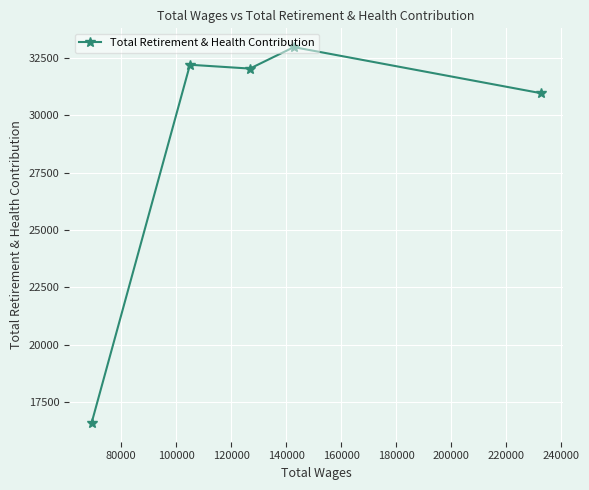

What is the value of the 1st point from the left?

16591